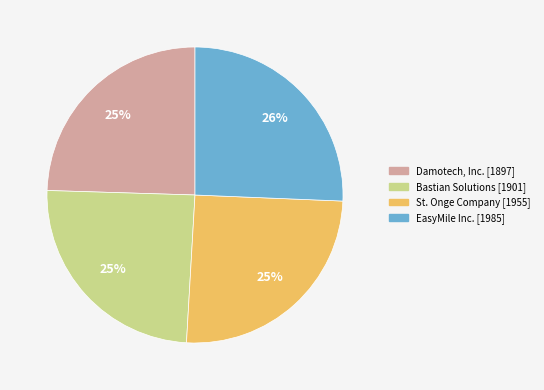

To the nearest percent, what percentage of the pie is St. Onge Company?

25%